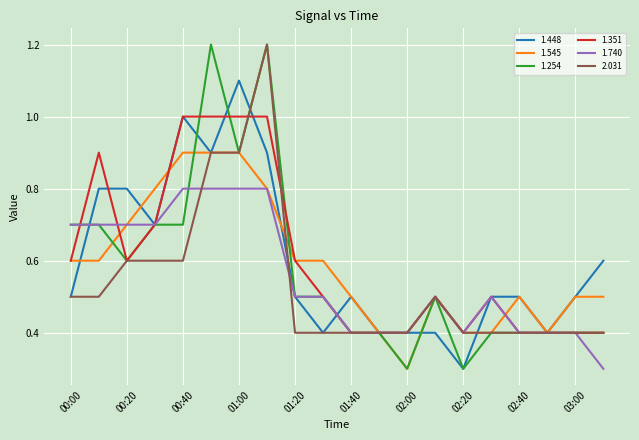

What are all the series names shown in the legend?

1.448, 1.545, 1.254, 1.351, 1.740, 2.031